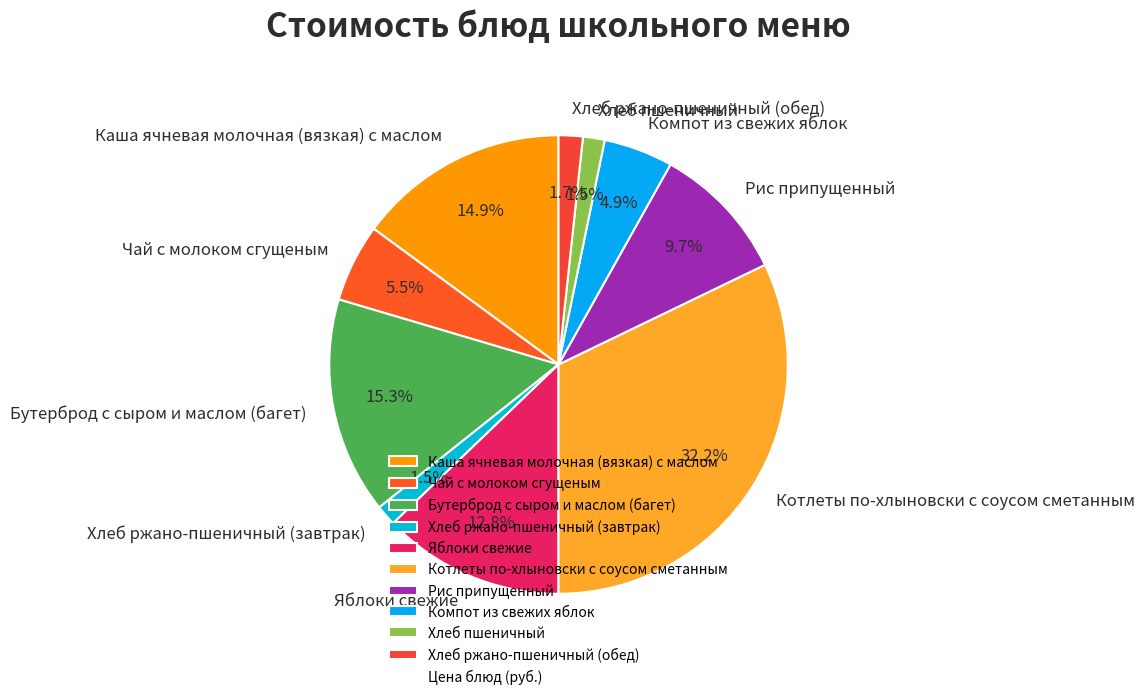

To the nearest percent, what portion does Яблоки свежие represent?

13%